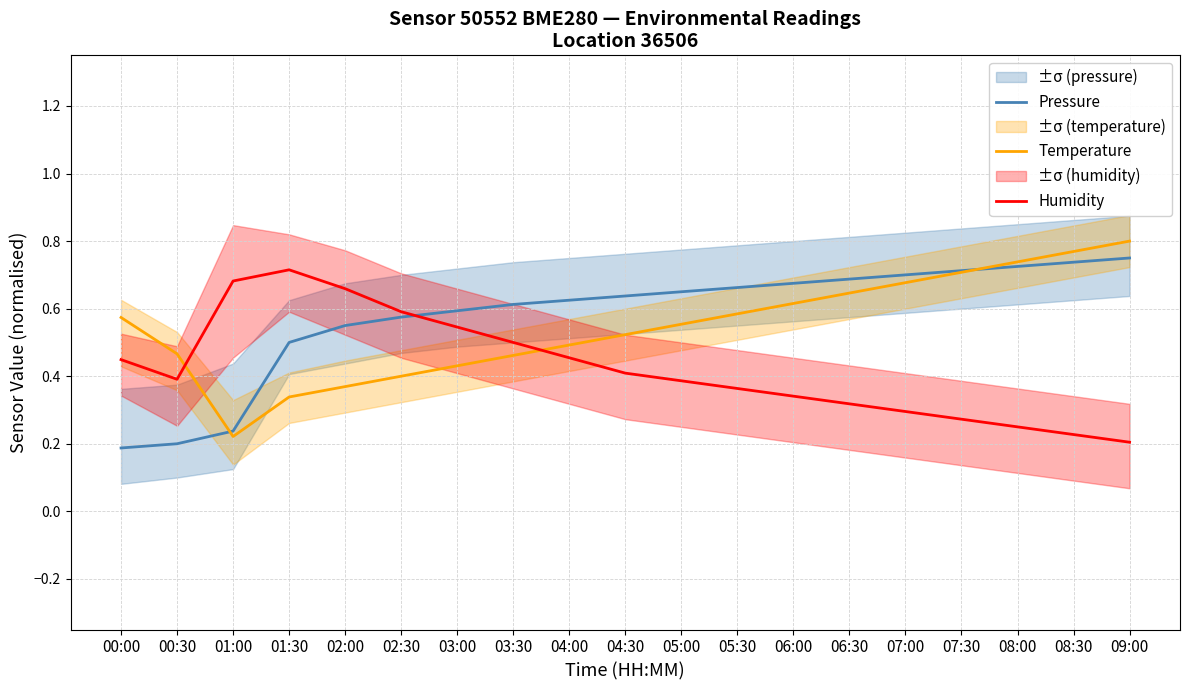

How many series are shown in this chart?

3